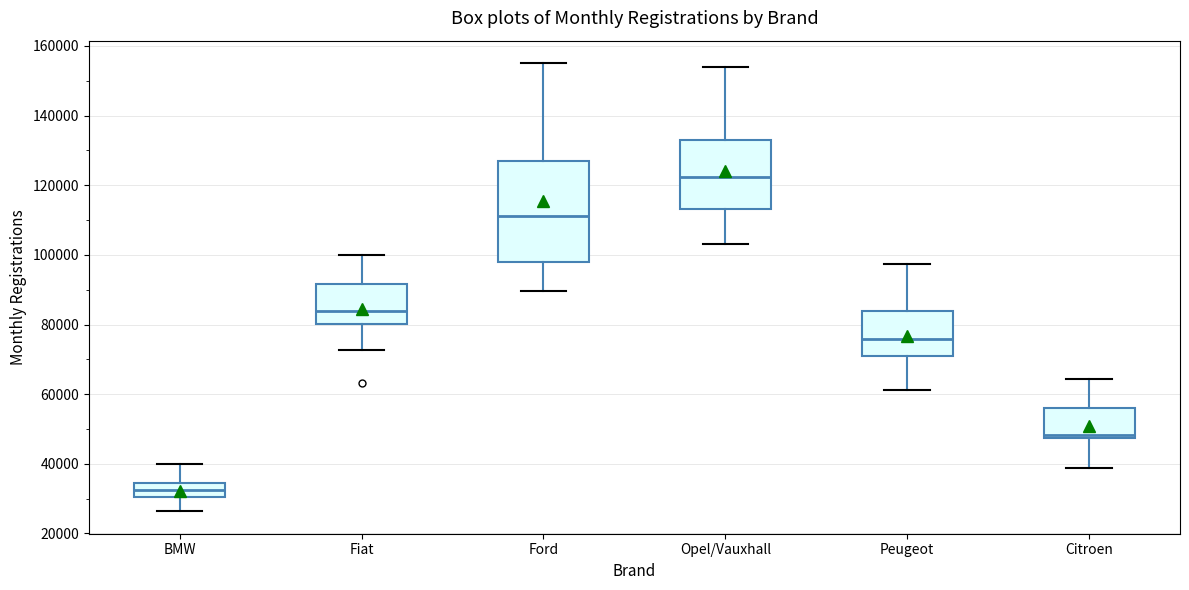

Which box has the highest median line?

Opel/Vauxhall